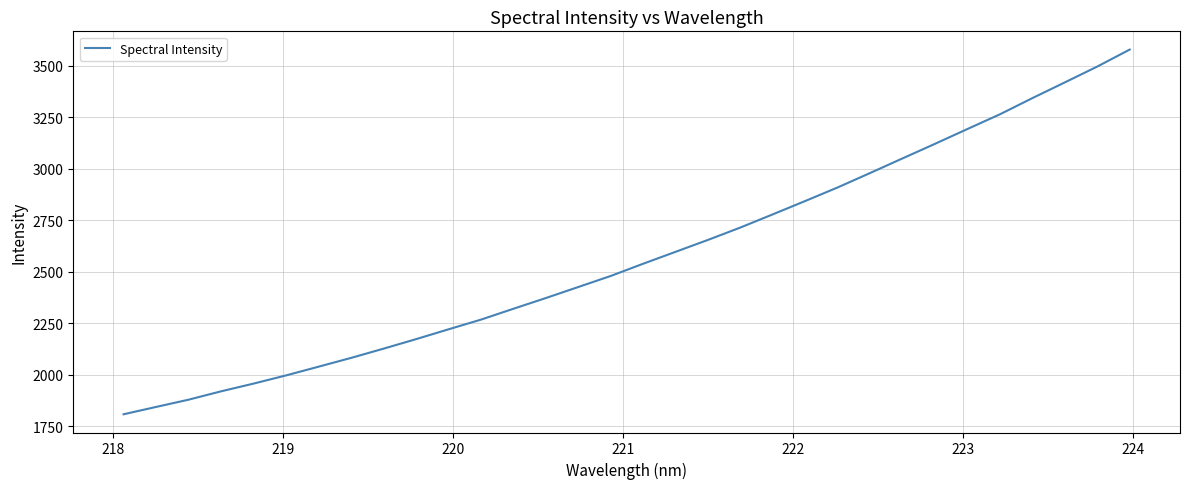

What is the difference between the maximum and minimum values?

1770.0